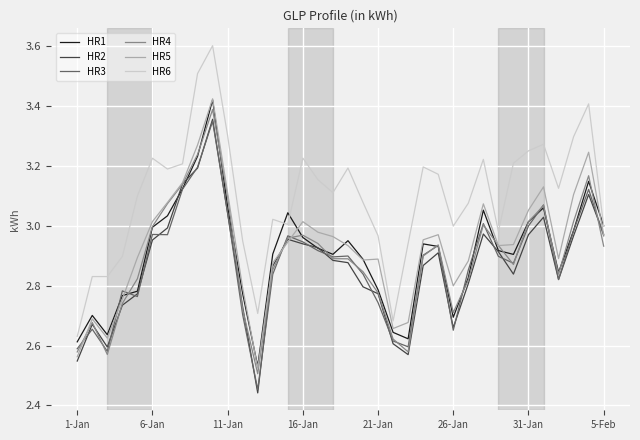

Which series has the widest spread of values?

HR6